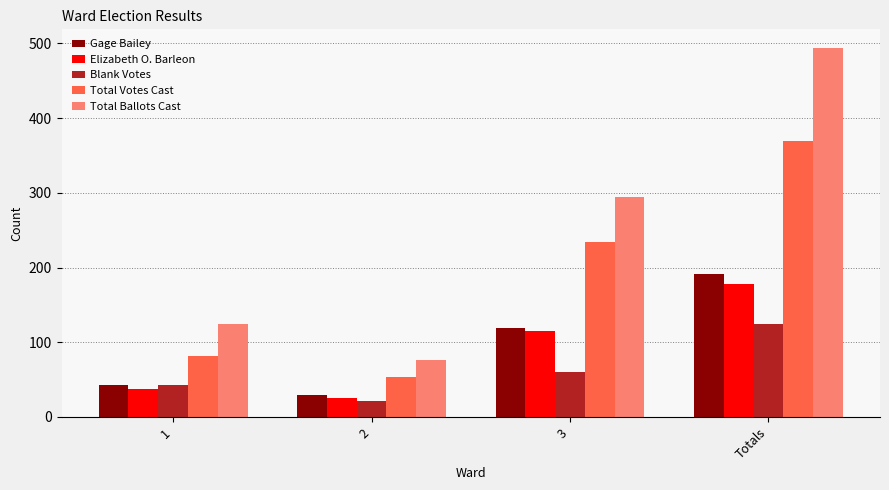

What position from the right is 2?

3